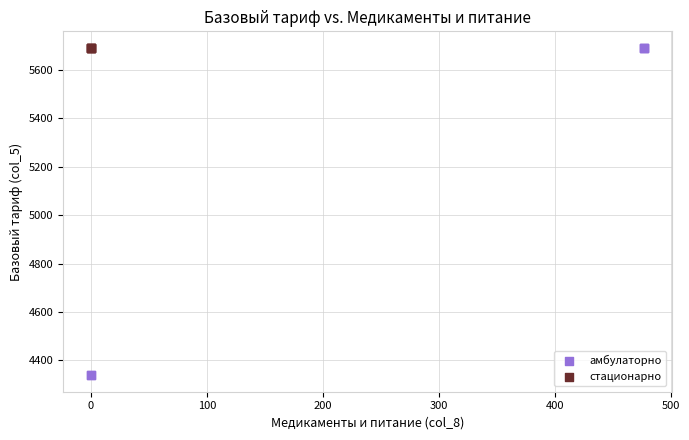

Which series contains the lowest Y value?

амбулаторно